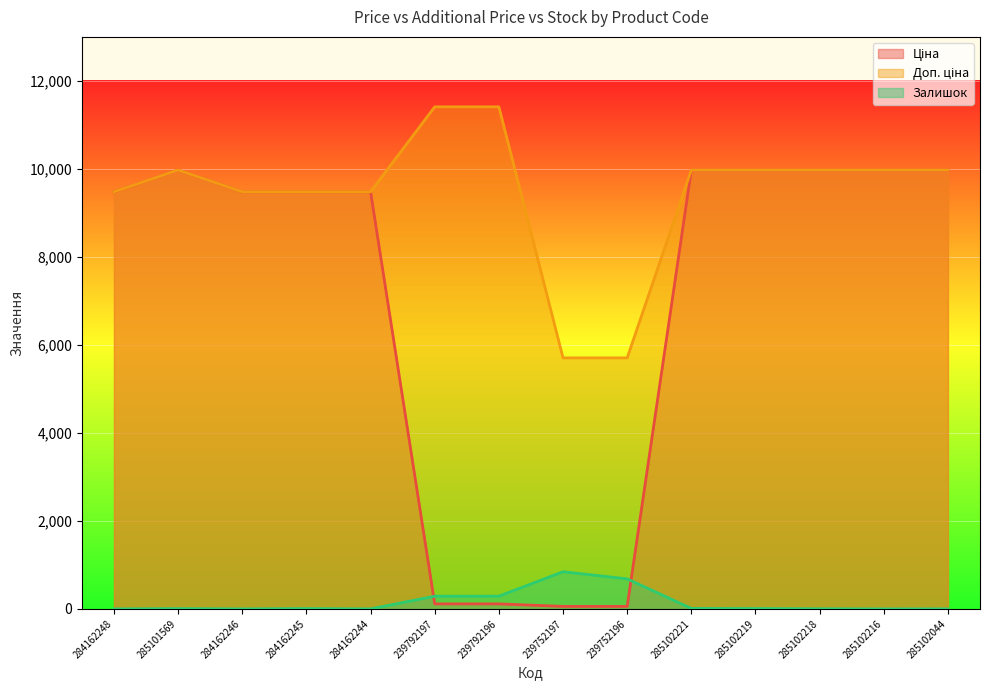

What is the difference between the second highest and minimum values in the Залишок series?

683.0